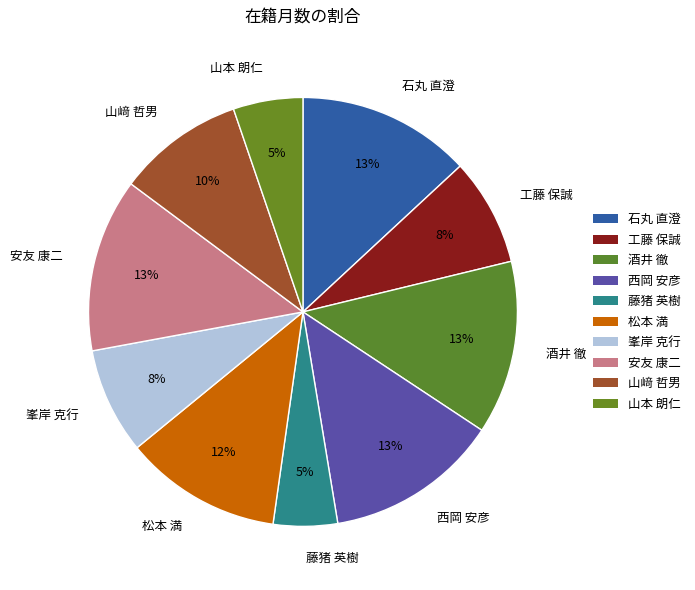

The 石丸 直澄 slice represents 13% of the pie. True or false?

True